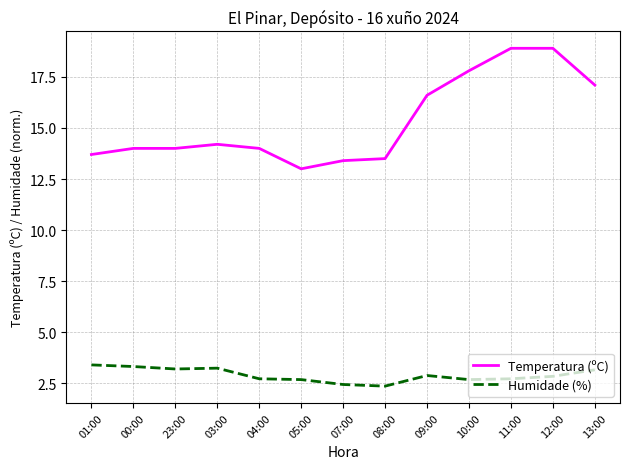

What is the minimum value shown in the chart?

2.4